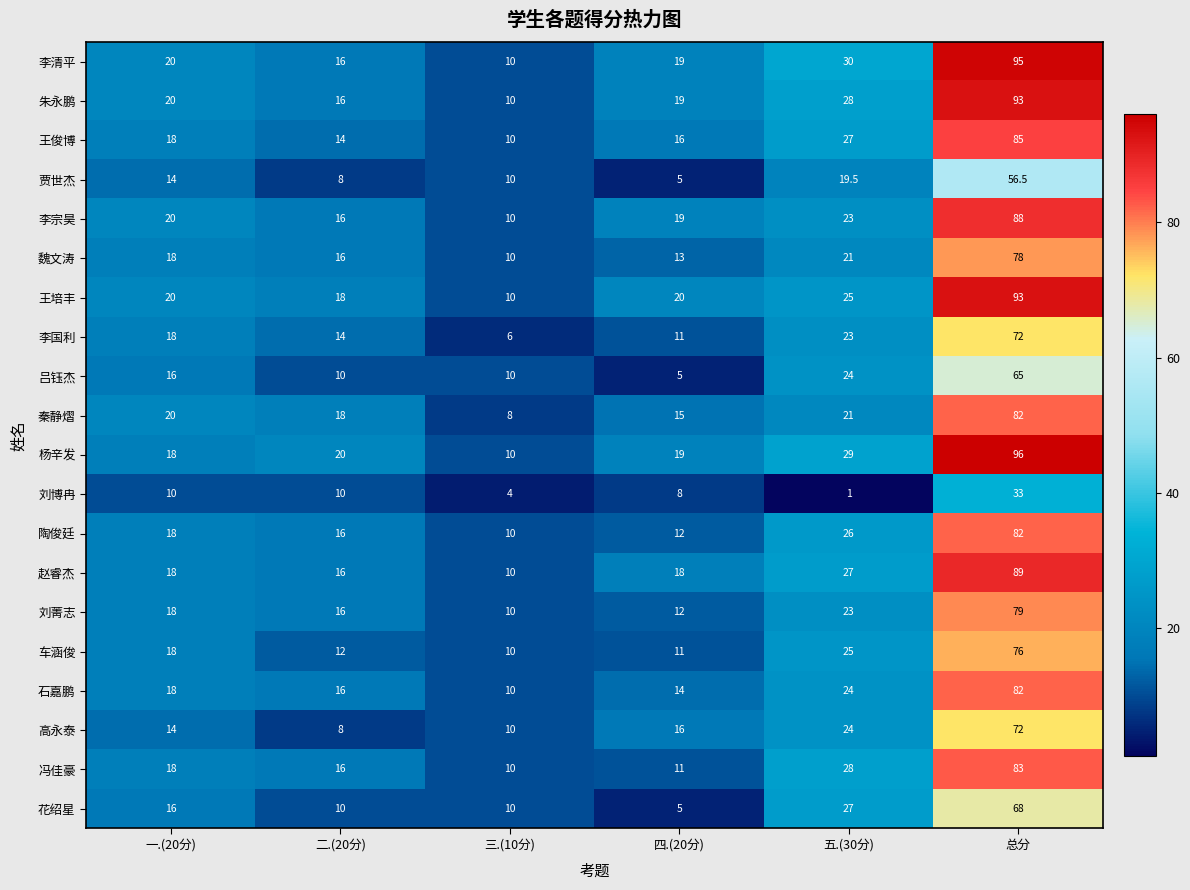

Where is 吕钰杰 nearest to the value 35?

五.(30分)